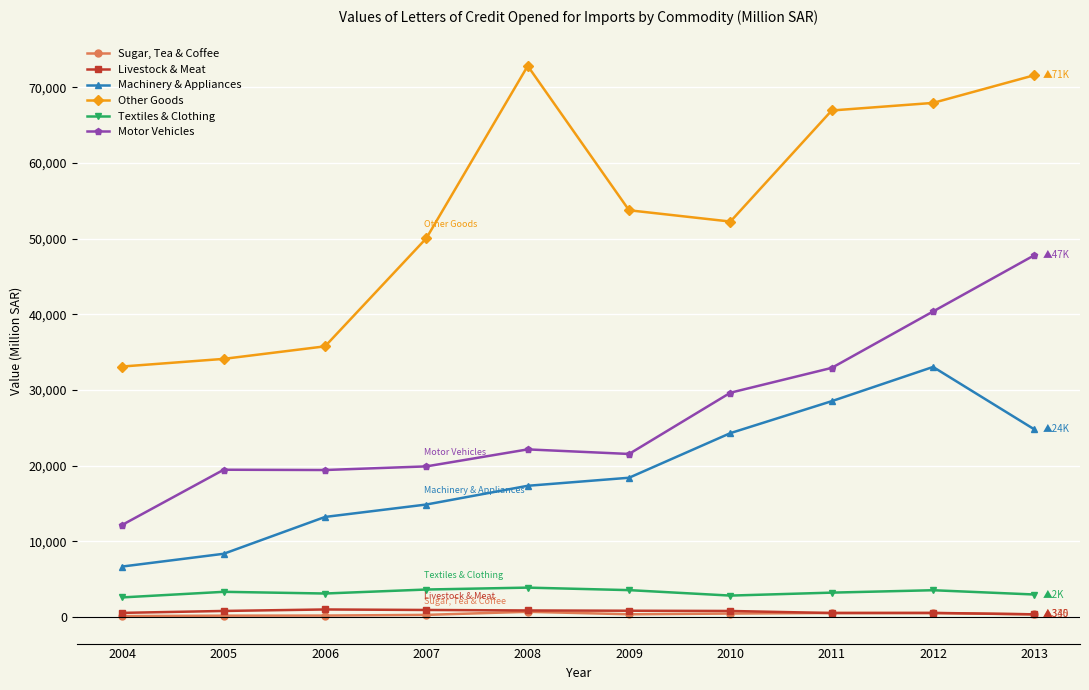

Rank the series by their maximum value, from lowest to highest.

Sugar, Tea & Coffee, Livestock & Meat, Textiles & Clothing, Machinery & Appliances, Motor Vehicles, Other Goods